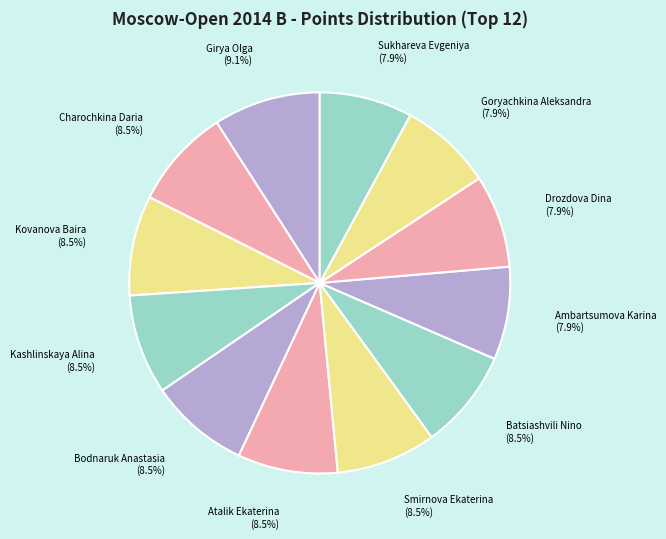

How many slices are in this pie chart?

12